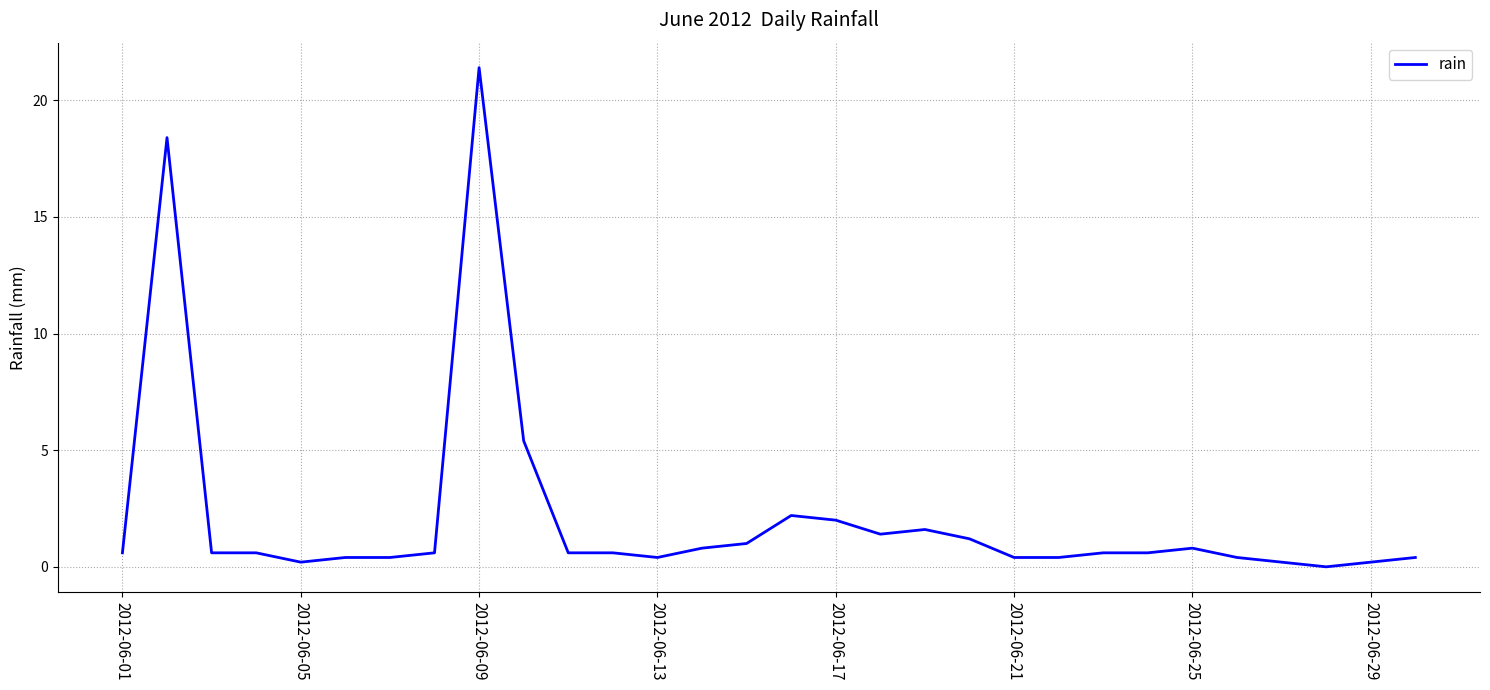

What is the maximum value shown in the chart?

21.4